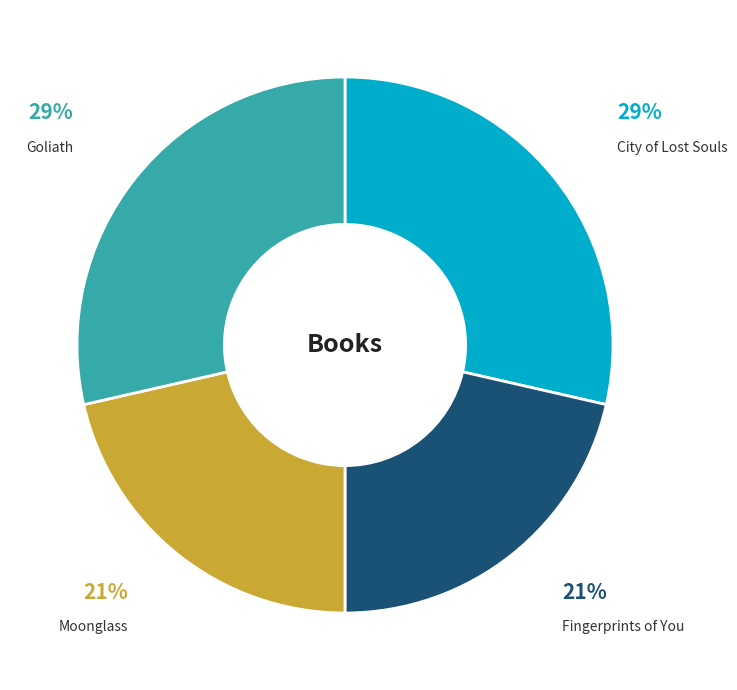

To the nearest percent, what is the average slice percentage?

25%